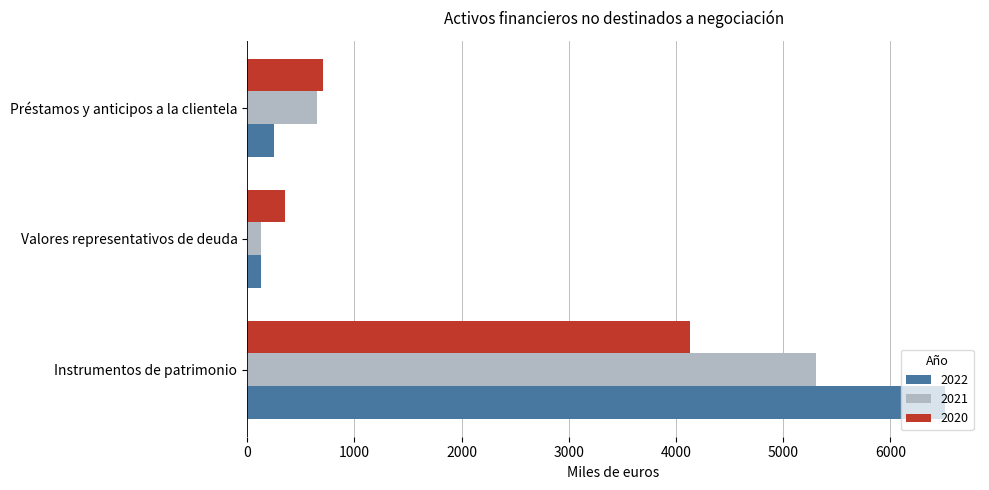

What are all the series names shown in the legend?

2022, 2021, 2020